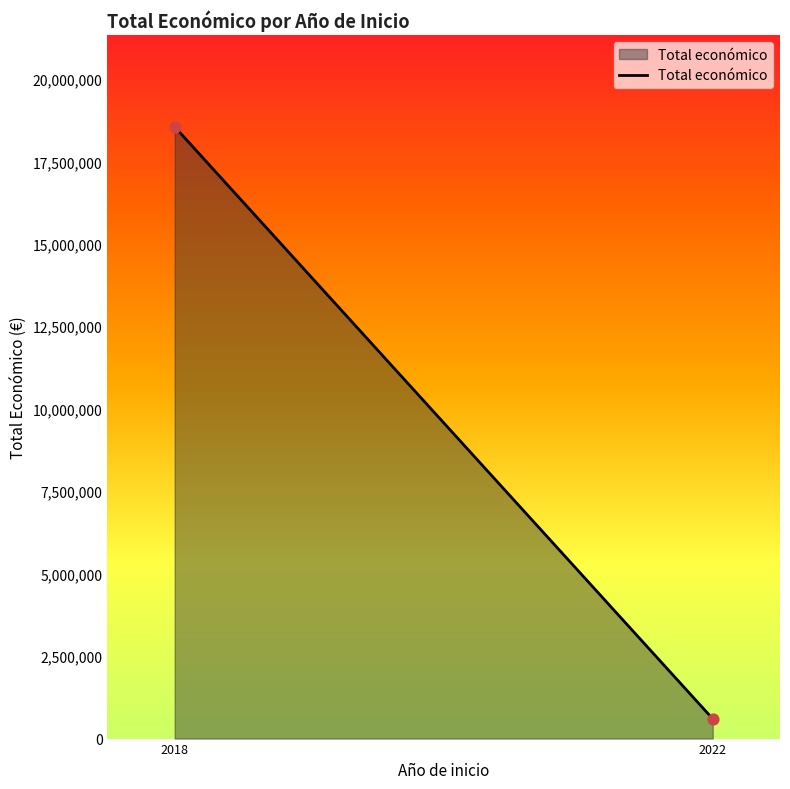

What is the range of Y values (max minus min)?

17948391